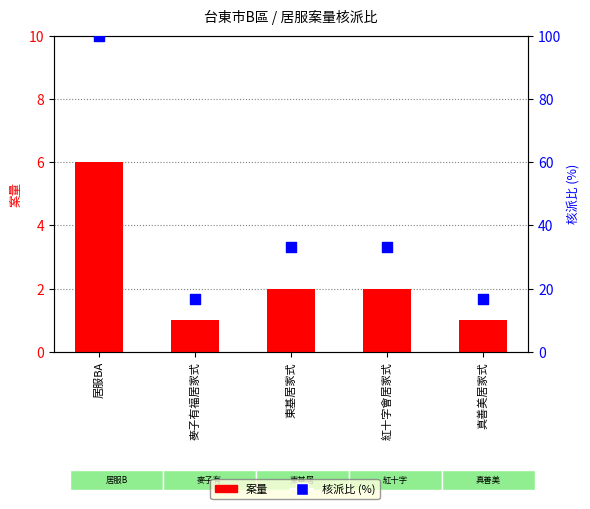

Which series has the largest total across all categories?

核派比 (%)